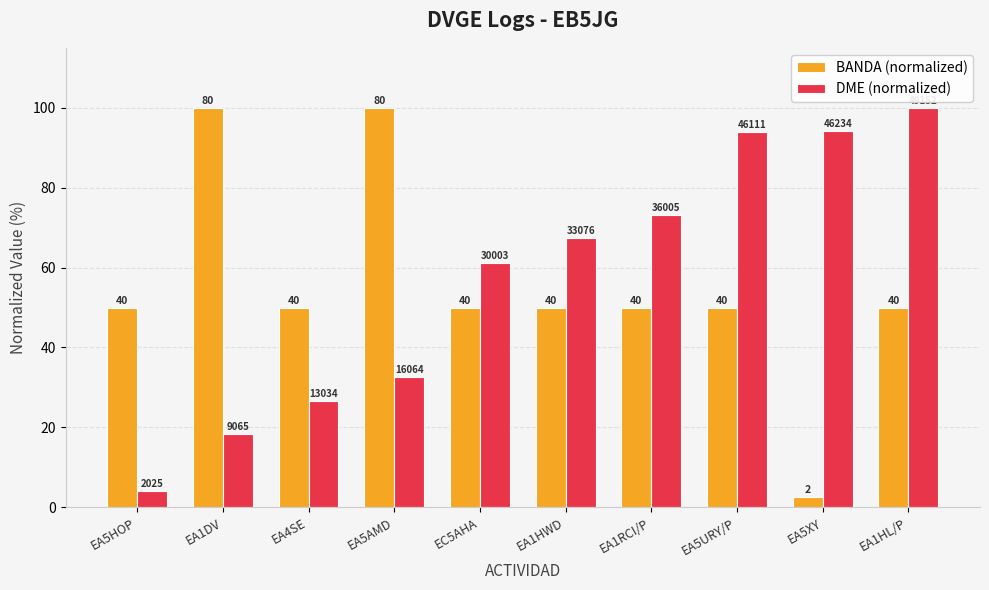

How many bars are there in total?

20